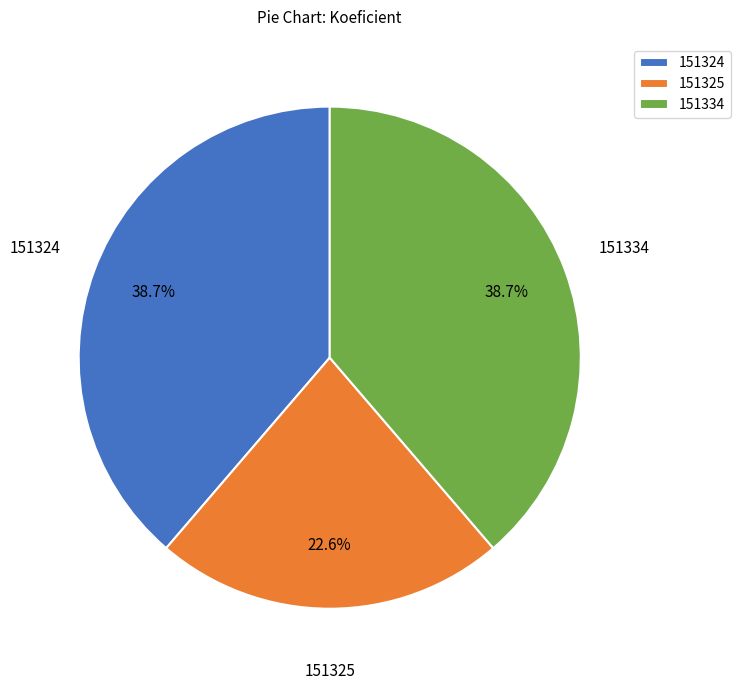

What percentage is the 151325 slice, to the nearest percent?

23%